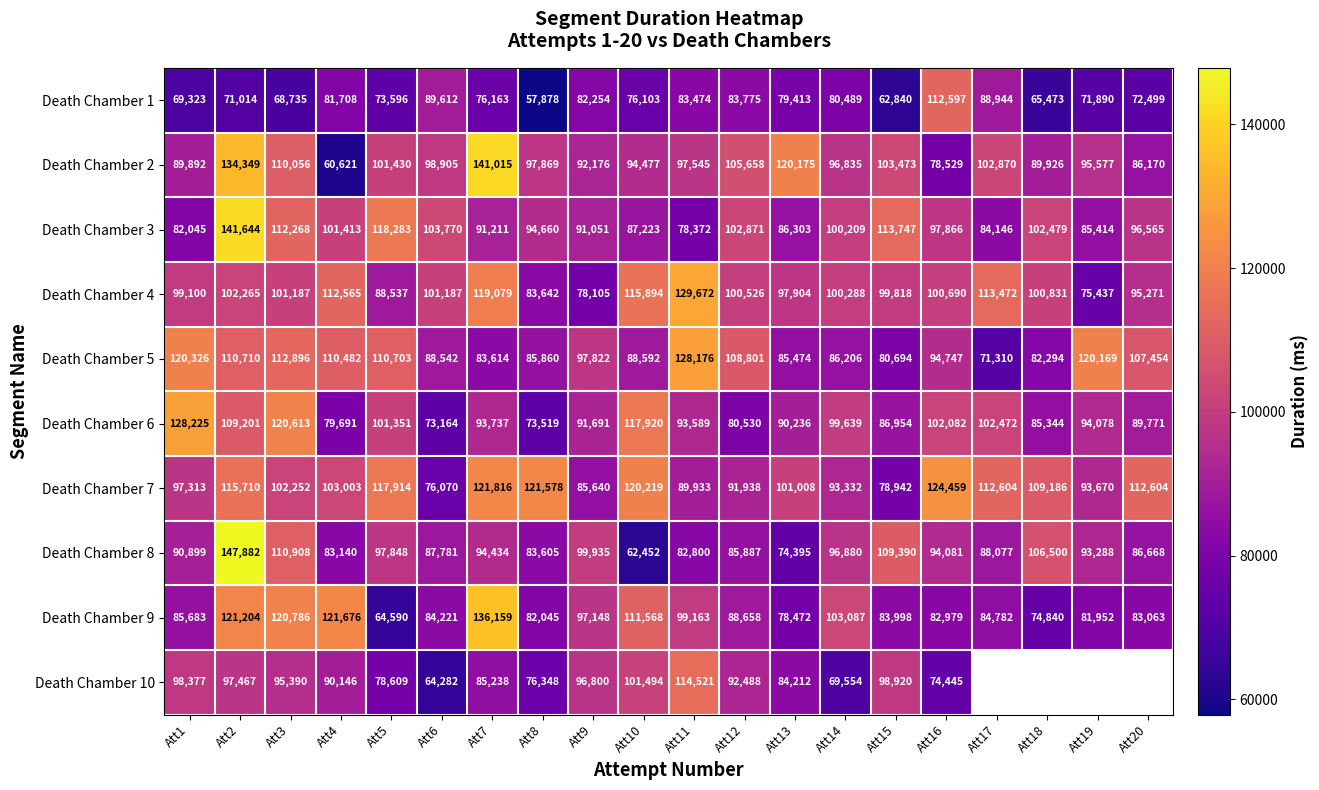

How many data points in Death Chamber 3 are less than 97866?

10